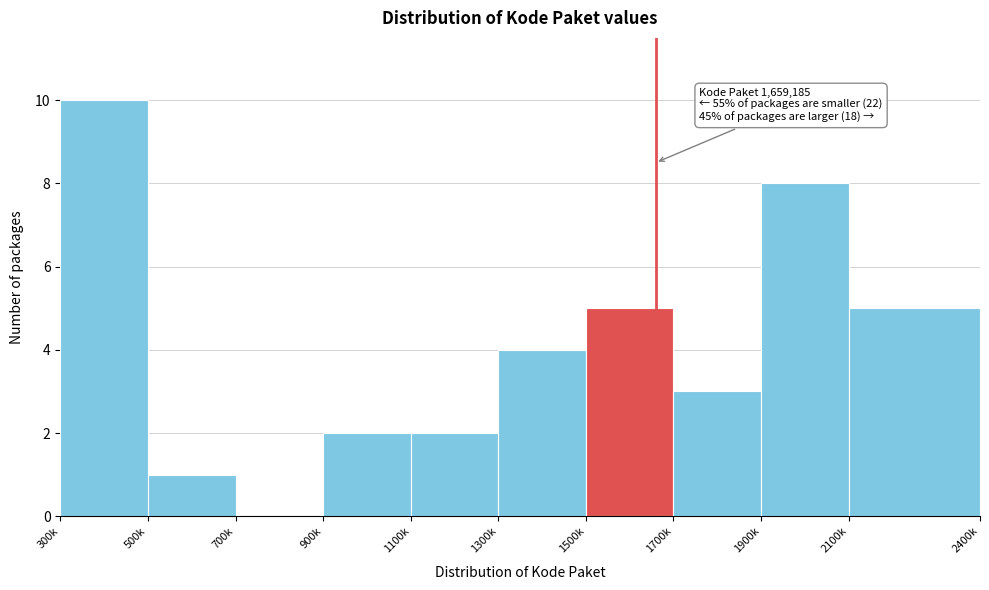

Reading left to right, transcribe all the data shown in this chart.

300k=10	500k=1	700k=0	900k=2	1100k=2	1300k=4	1500k=5	1700k=3	1900k=8	2100k=5